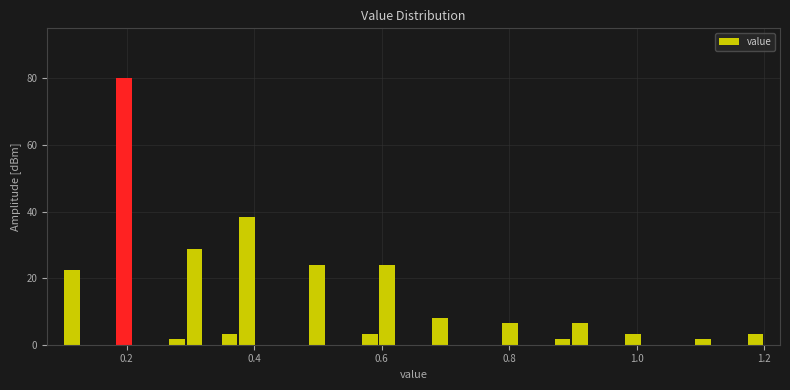

Around what value on the x-axis is the tallest bar? Give the approximate position of its centre, as read against the axis.

0.20